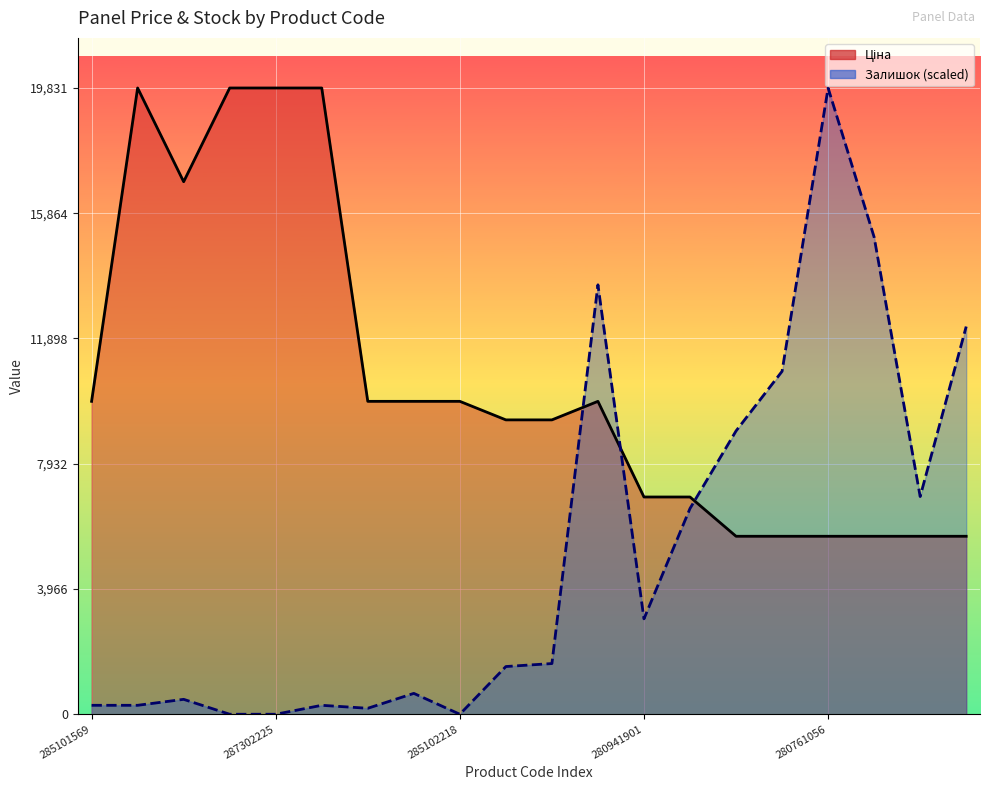

What is the average value of the Ціна series?

10597.4